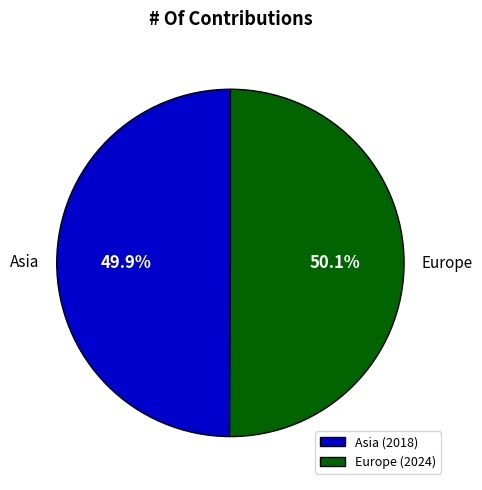

What percentage is the Asia slice, to the nearest percent?

50%